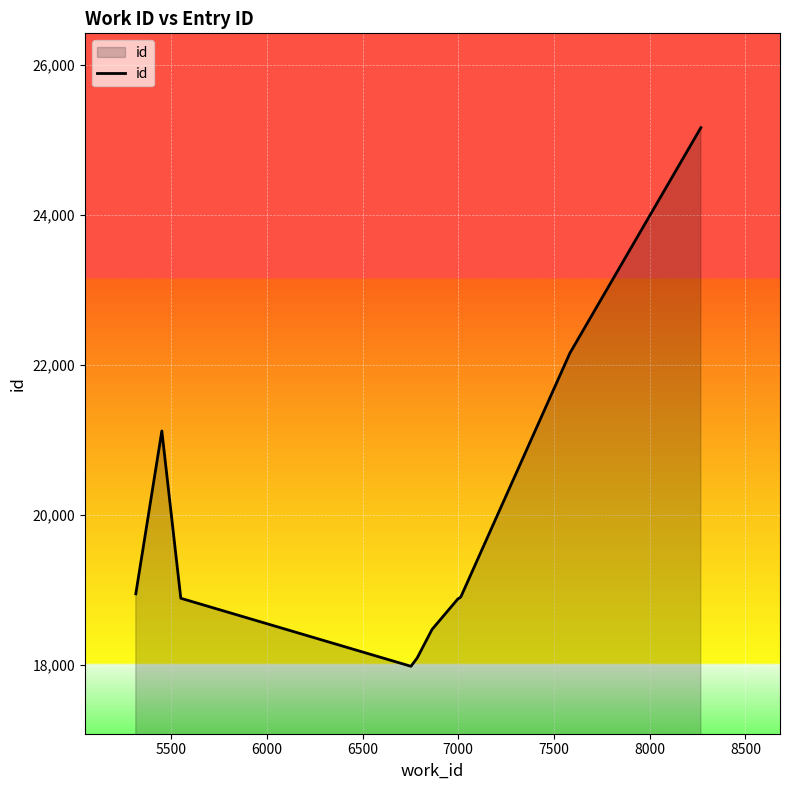

How many lines are shown in the chart?

1